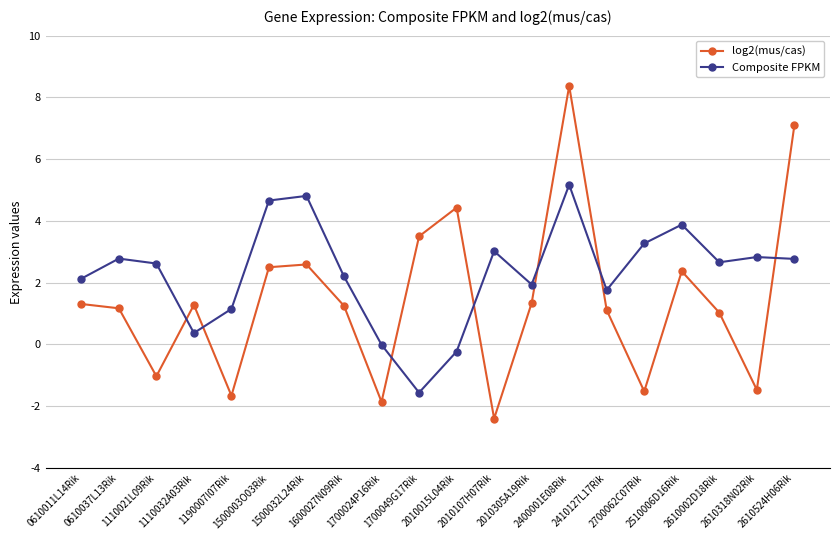

Which category has the highest value in the Composite FPKM series?

2400001E08Rik